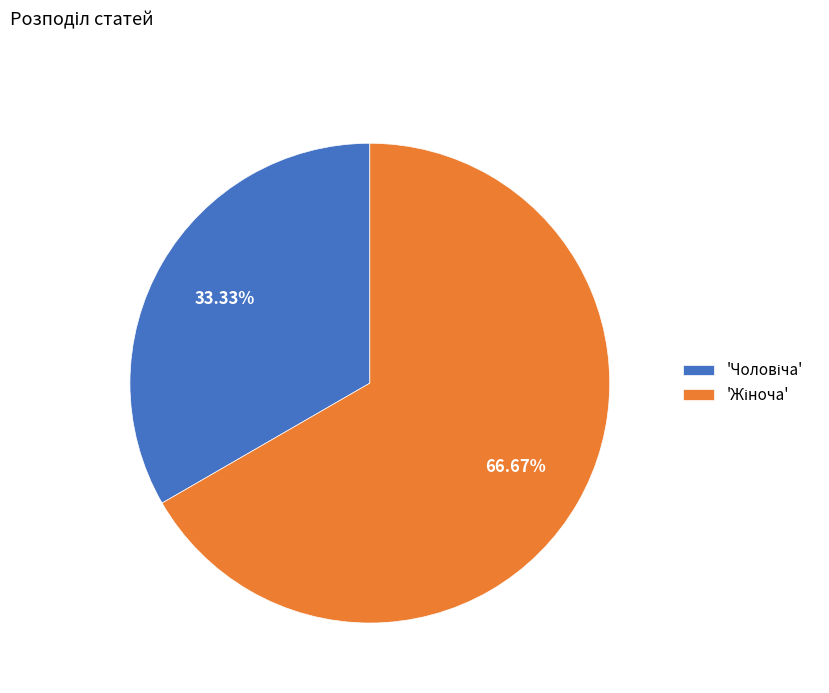

Is there any slice that represents more than half of the pie?

Yes